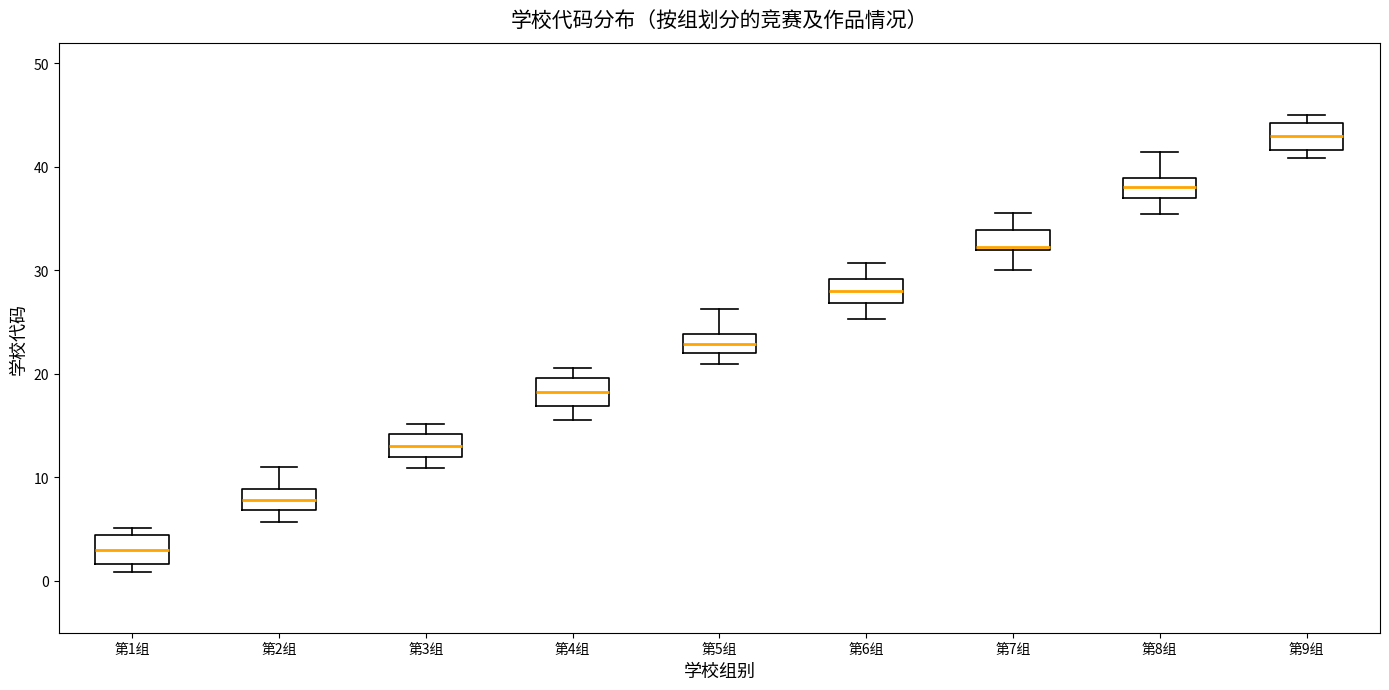

Reading left to right, read every box against the y-axis: the position of its median line, the range the box covers, and the ends of its whiskers. The values are not printed on the chart, so give them approximately, as read against the axis.

第1组: median 3, box 2 to 4, whiskers 1 to 5
第2组: median 8, box 7 to 9, whiskers 6 to 11
第3组: median 13, box 12 to 14, whiskers 11 to 15
第4组: median 18, box 17 to 20, whiskers 16 to 21
第5组: median 23, box 22 to 24, whiskers 21 to 26
第6组: median 28, box 27 to 29, whiskers 25 to 31
第7组: median 32 (just above the box's lower edge), box 32 to 34, whiskers 30 to 36
第8组: median 38, box 37 to 39, whiskers 35 to 41
第9组: median 43, box 42 to 44, whiskers 41 to 45